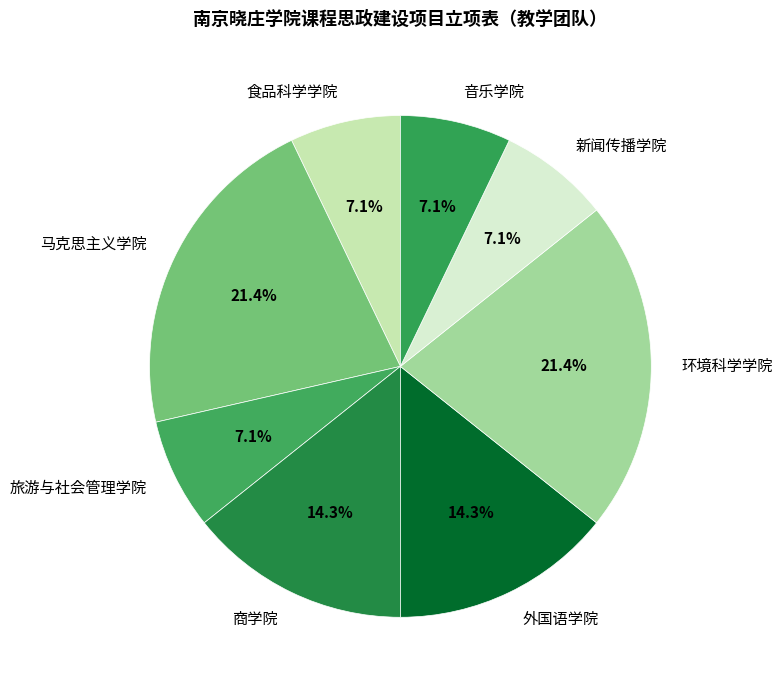

Approximately how many times larger is the value at 马克思主义学院 compared to 食品科学学院?

3.0